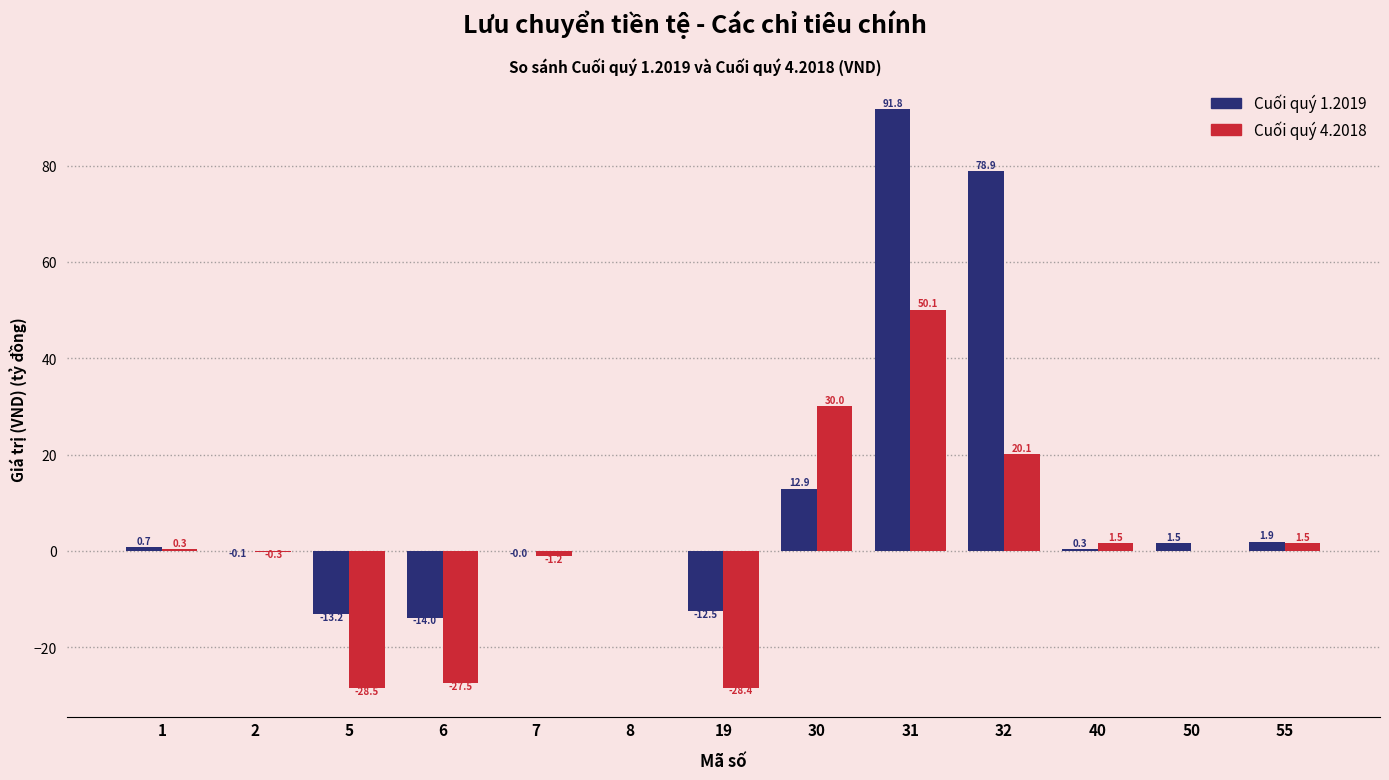

True or false: Cuối quý 1.2019 has a value of -14.0 at 6.

True